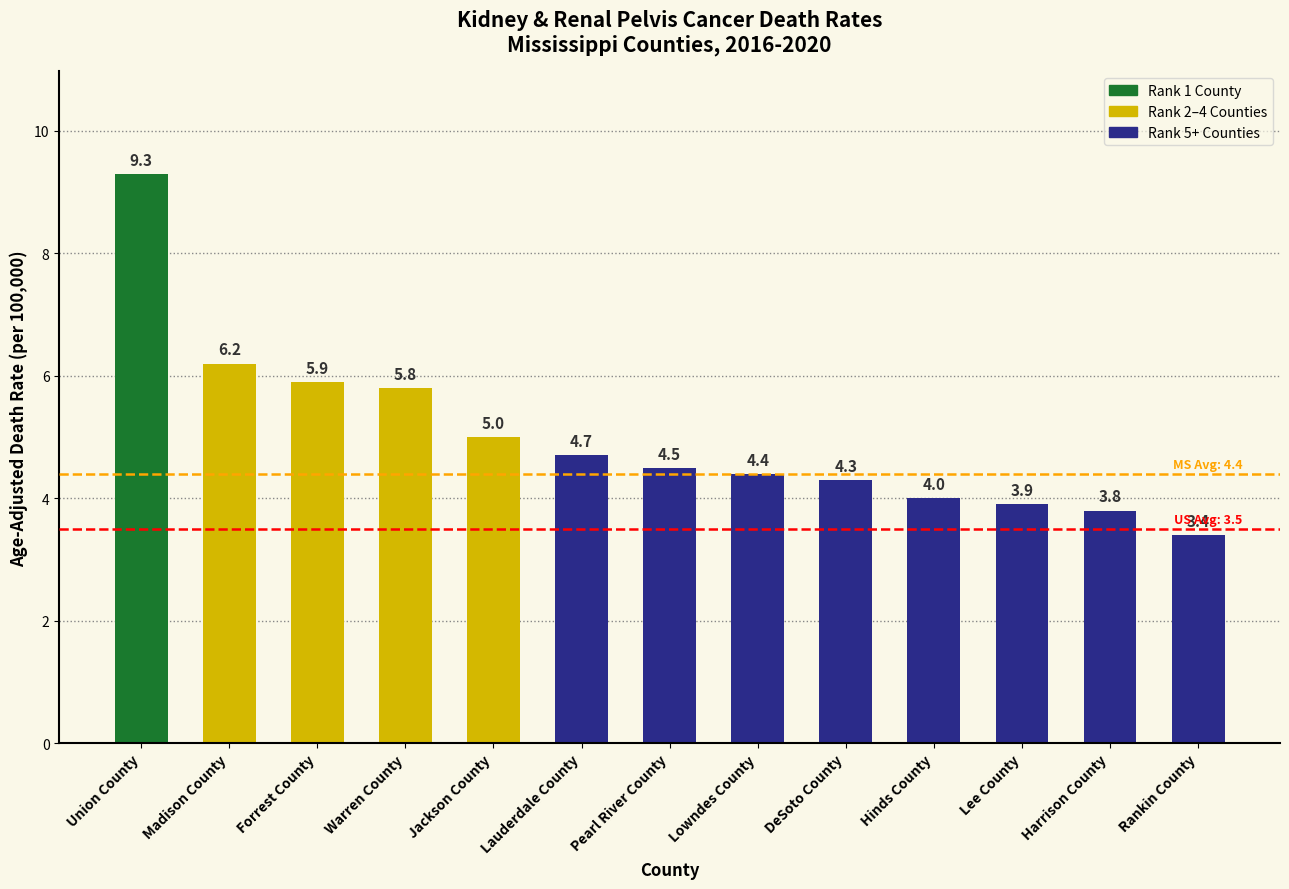

Reading right to left, list all the values displayed in this chart.

Rankin County=3.4	Harrison County=3.8	Lee County=3.9	Hinds County=4.0	DeSoto County=4.3	Lowndes County=4.4	Pearl River County=4.5	Lauderdale County=4.7	Jackson County=5.0	Warren County=5.8	Forrest County=5.9	Madison County=6.2	Union County=9.3